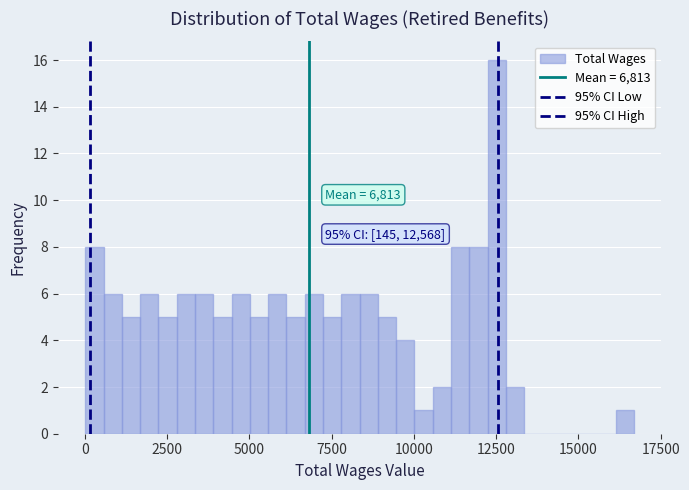

Around what value on the x-axis is the tallest bar? Give the approximate position of its centre, as read against the axis.

12500